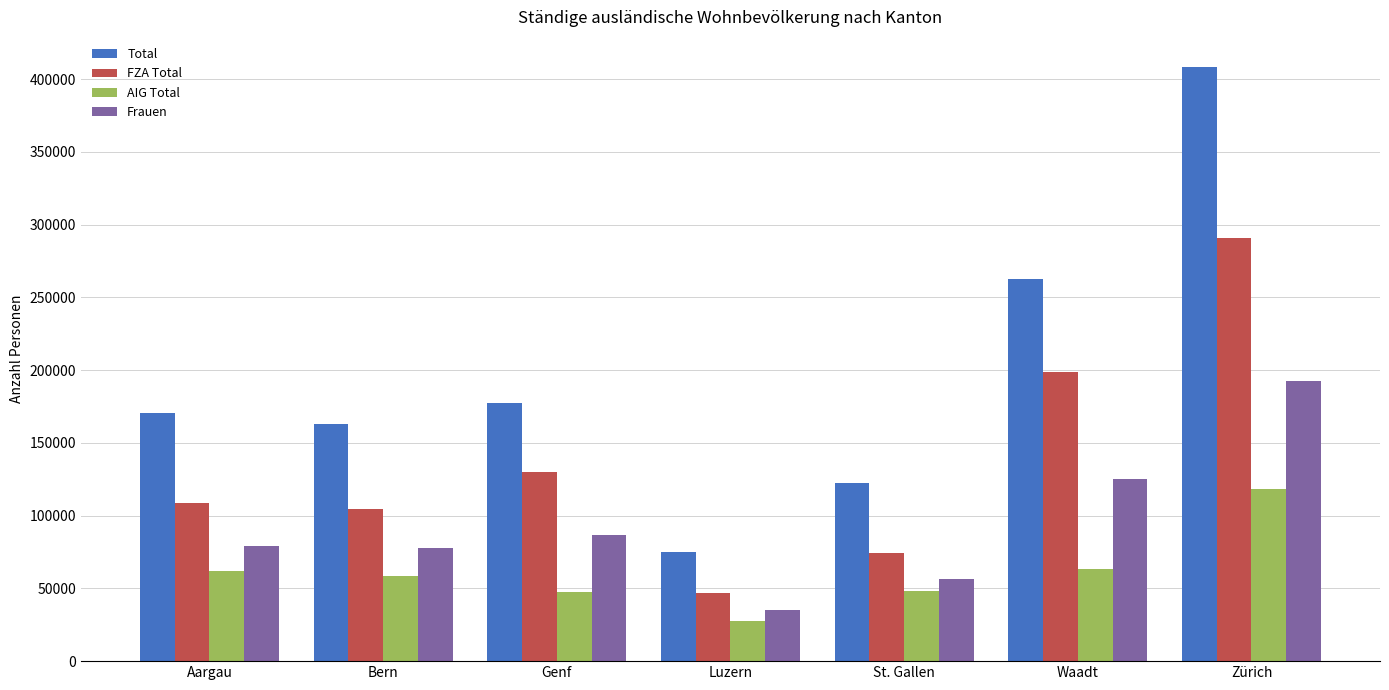

At St. Gallen, list the series in order from largest to smallest.

Total, FZA Total, Frauen, AIG Total